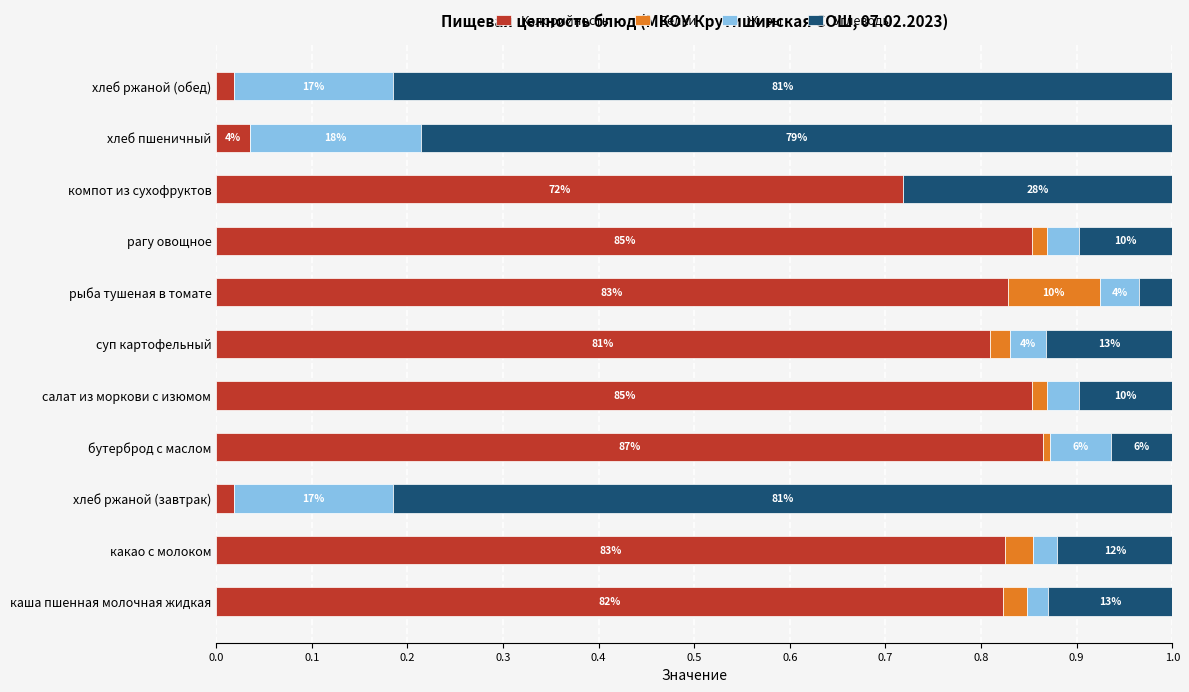

What are all the series names shown in the legend?

Калорийность, Белки, Жиры, Углеводы